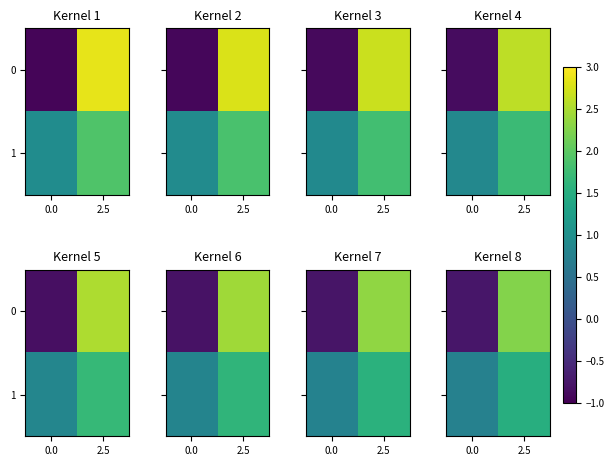

What is the lowest value of the 1 series?

0.8